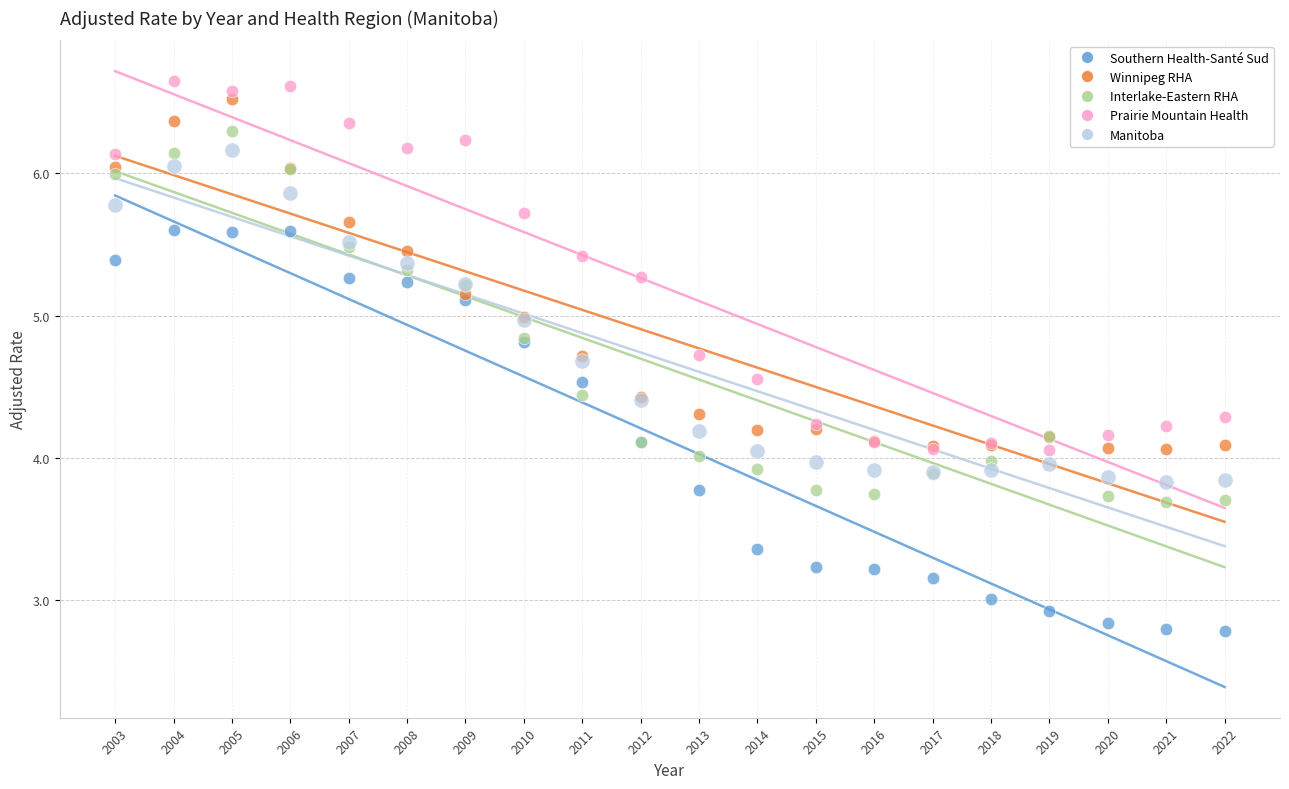

Which series has the largest Y range (max minus min)?

Southern Health-Santé Sud